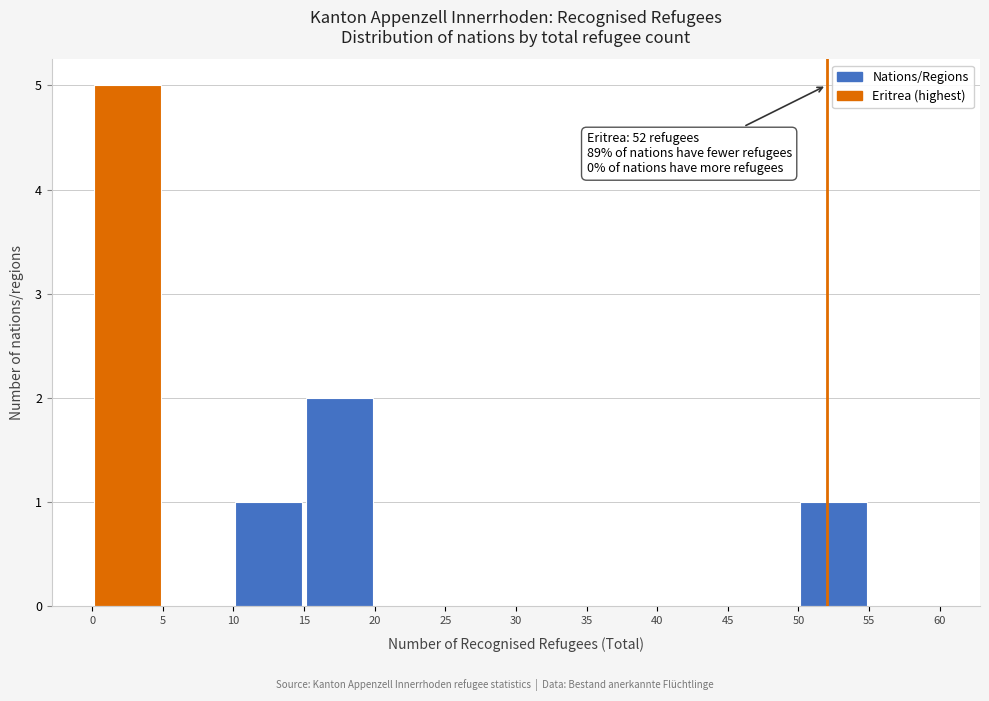

Over which range of the x-axis is the bar tallest?

0 to 5